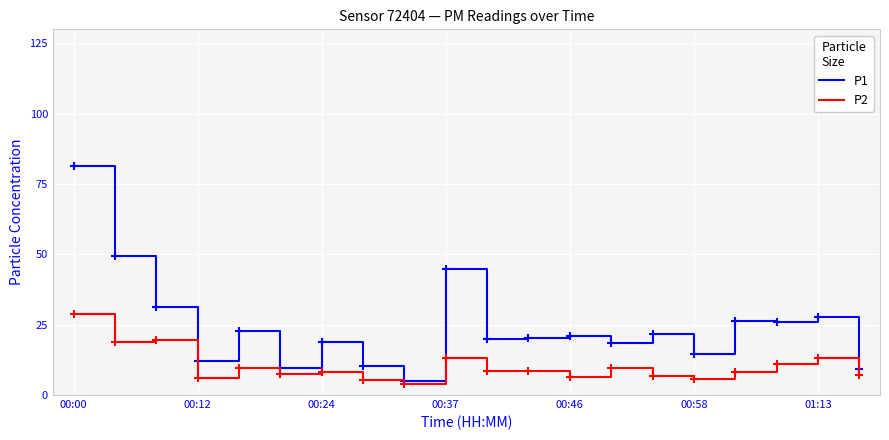

List the series in order of their peak value, highest first.

P1, P2